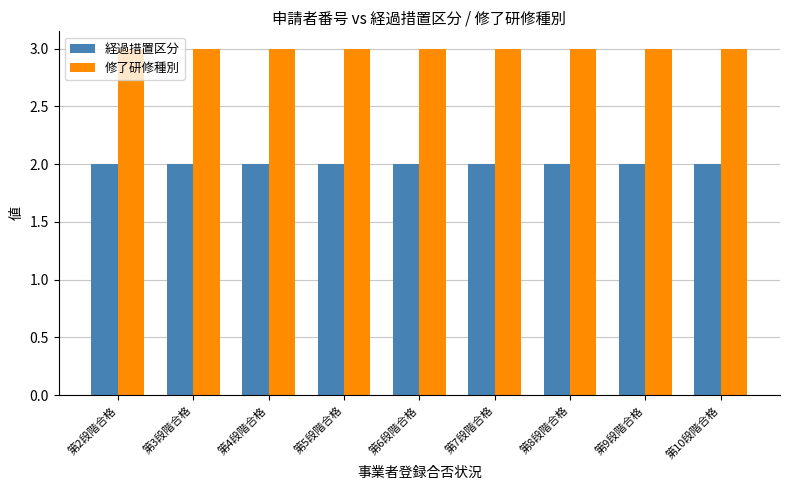

What is the label of the 6th bar from the left?

第7段階合格